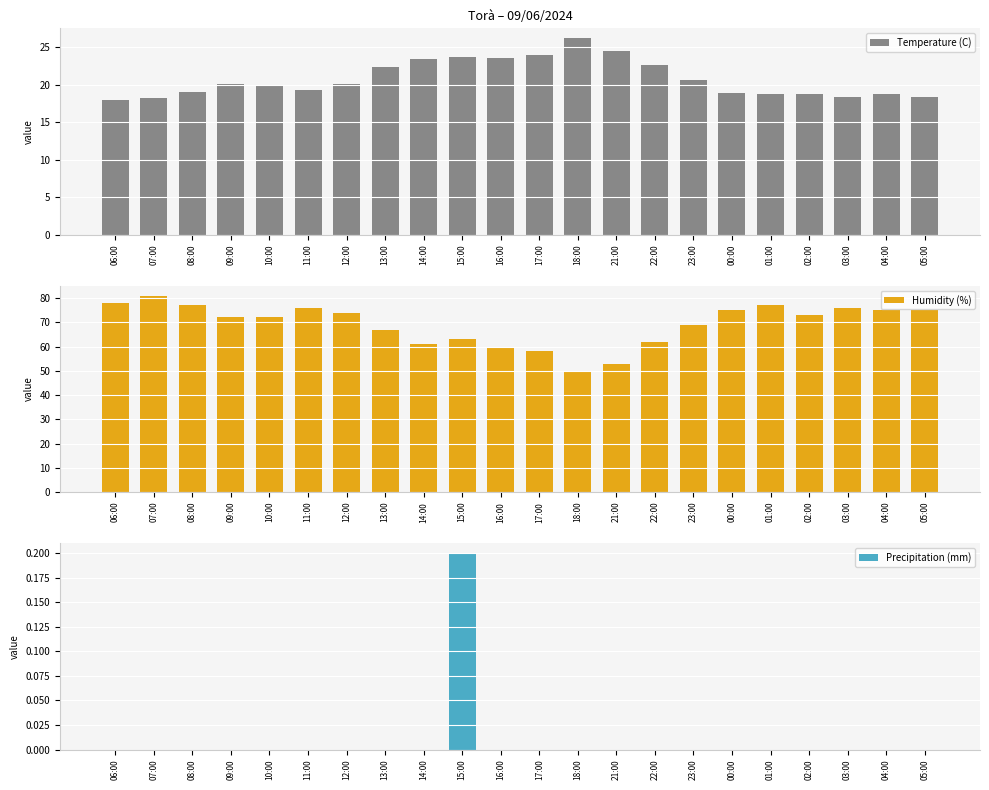

Reading left to right, what are all the values shown in this chart?

Temperature (C): 18.0	18.2	19.0	20.1	19.8	19.3	20.1	22.3	23.4	23.7	23.5	23.9	26.2	24.5	22.6	20.6	18.9	18.8	18.7	18.4	18.8	18.3
Humidity (%): 78.0	81.0	77.0	72.0	72.0	76.0	74.0	67.0	61.0	63.0	60.0	58.0	50.0	53.0	62.0	69.0	75.0	77.0	73.0	76.0	75.0	75.0
Precipitation (mm): 0.0	0.0	0.0	0.0	0.0	0.0	0.0	0.0	0.0	0.2	0.0	0.0	0.0	0.0	0.0	0.0	0.0	0.0	0.0	0.0	0.0	0.0